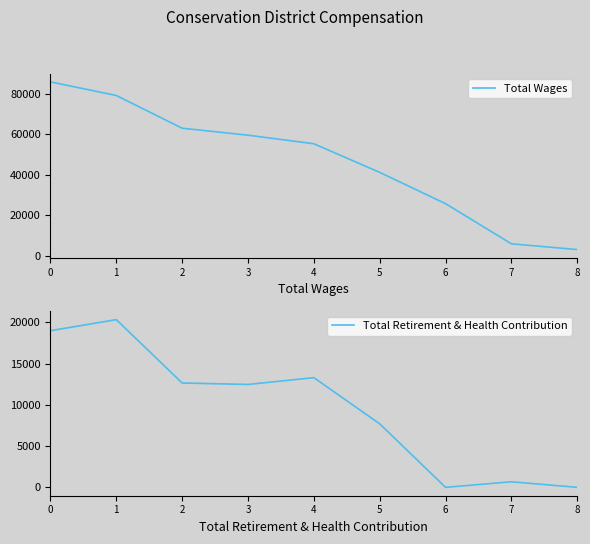

How many categories are shown in the chart?

9